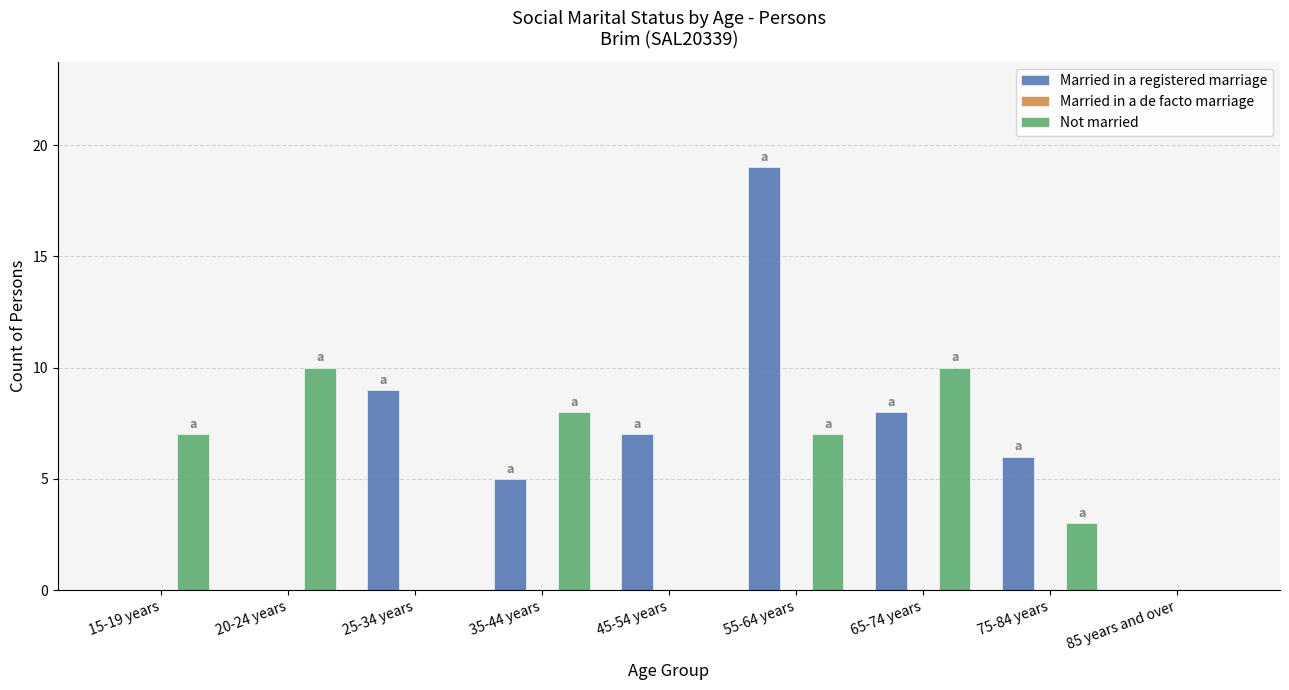

The Not married series shows 0 at 45-54 years. True or false?

True